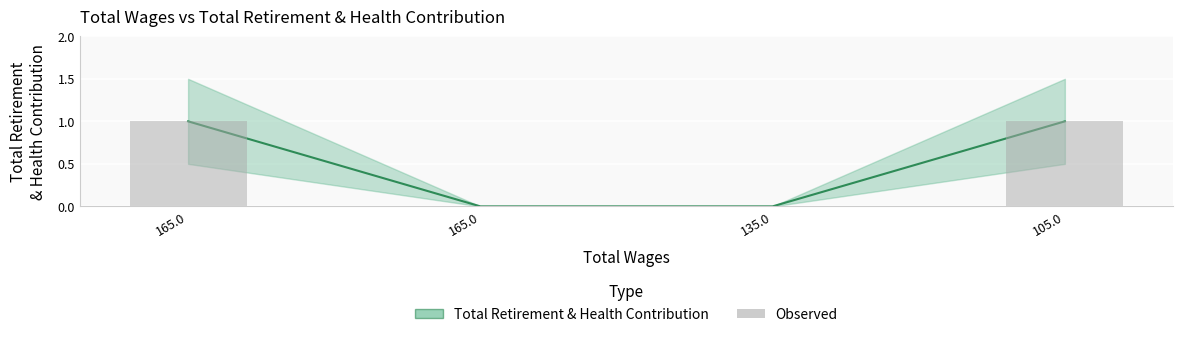

What are all the series names shown in the legend?

Total Retirement & Health Contribution (line), Observed